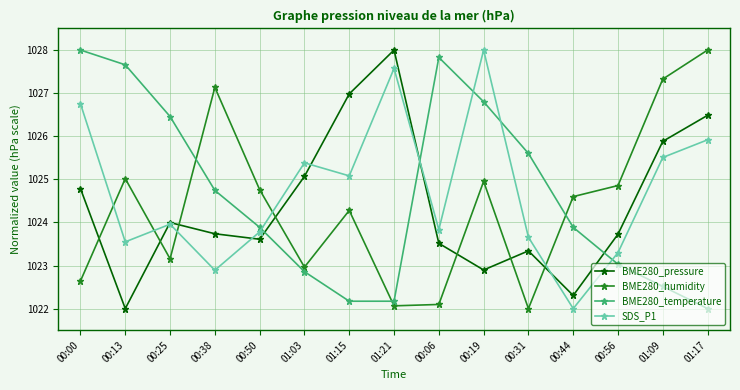

At which label does BME280_pressure reach its minimum?

00:13